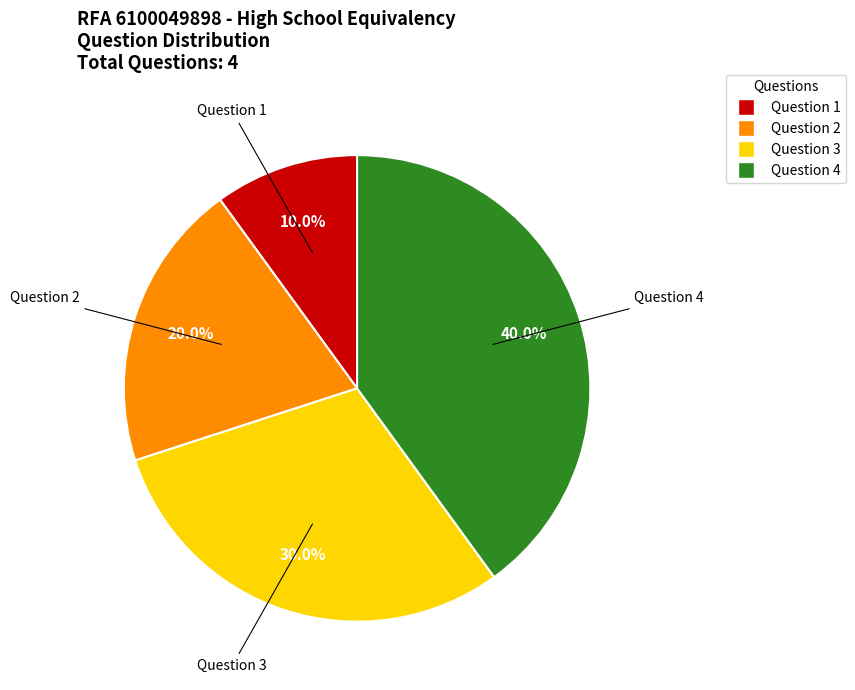

What percentage is the Question 3 slice, to the nearest percent?

30%